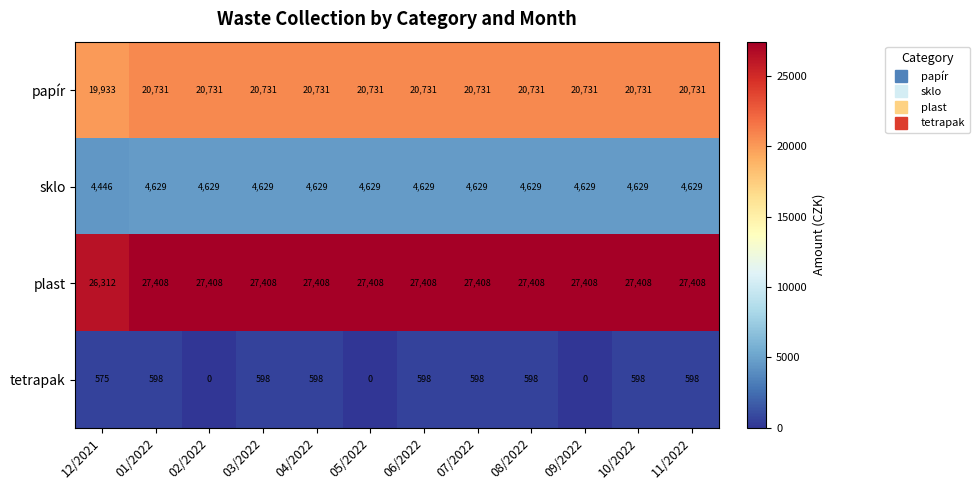

True or false: sklo has a value of 1805 at 02/2022.

False